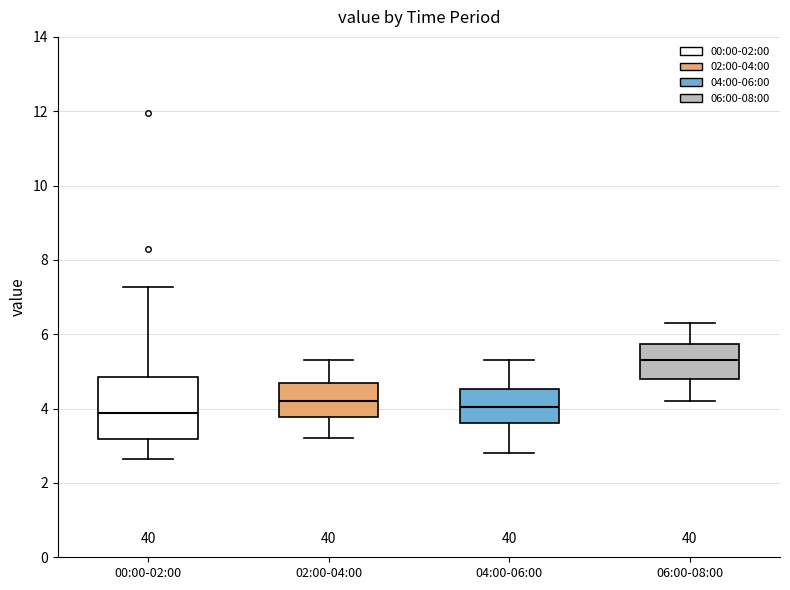

Which box is the tallest, from its lower edge to its upper edge?

00:00-02:00